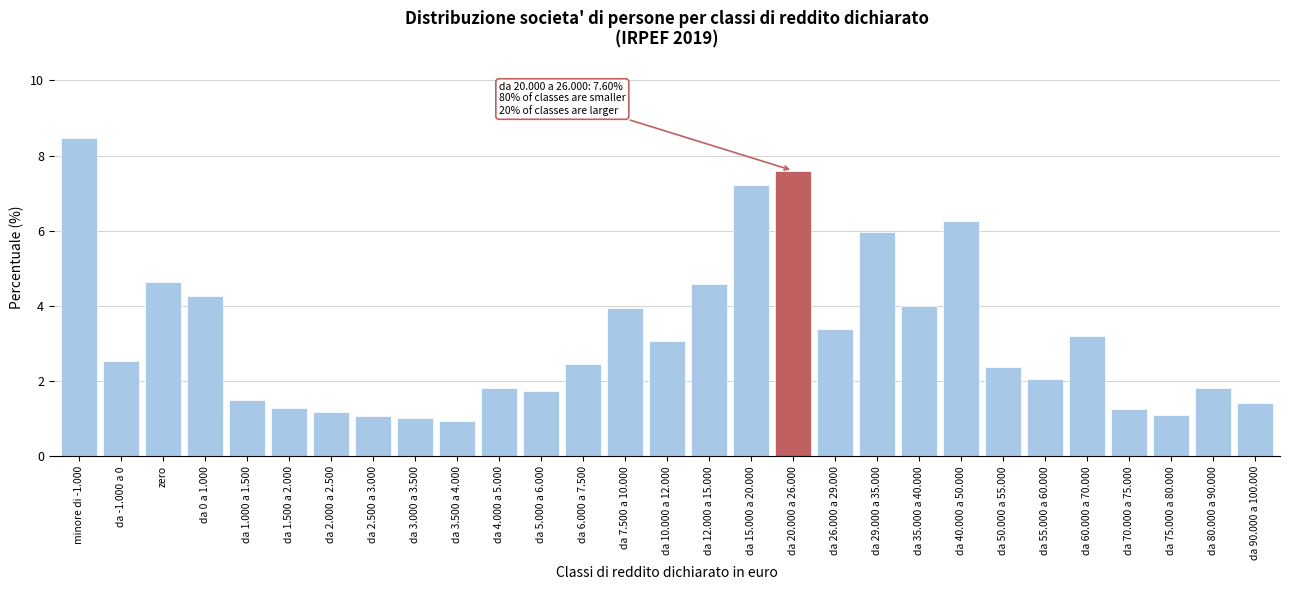

What is the greatest value displayed?

8.5